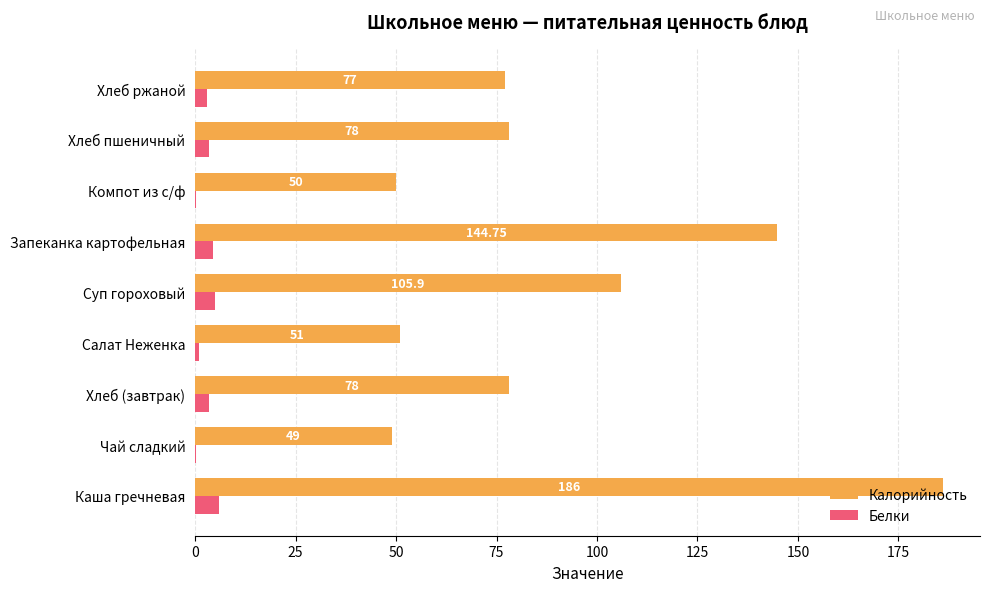

Between Каша гречневая and Хлеб ржаной, which series saw the biggest shift?

Калорийность